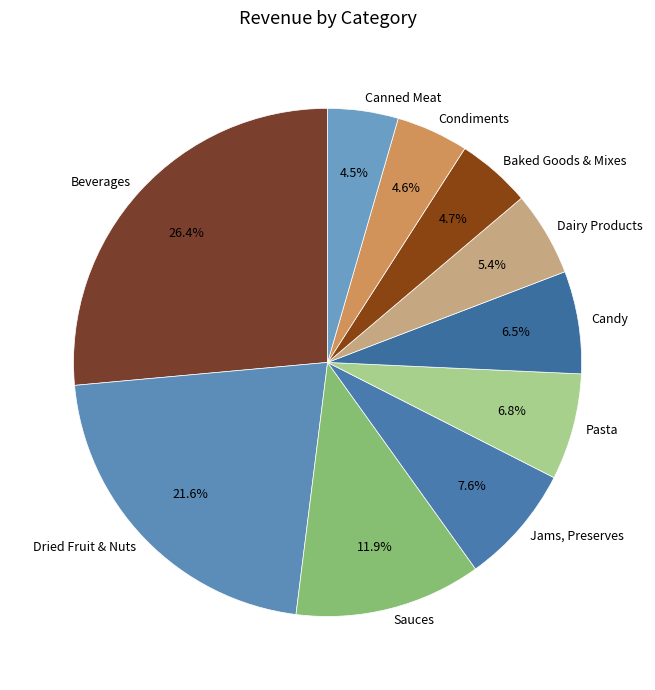

Rank the categories by value from highest to lowest.

Beverages, Dried Fruit & Nuts, Sauces, Jams, Preserves, Pasta, Candy, Dairy Products, Baked Goods & Mixes, Condiments, Canned Meat